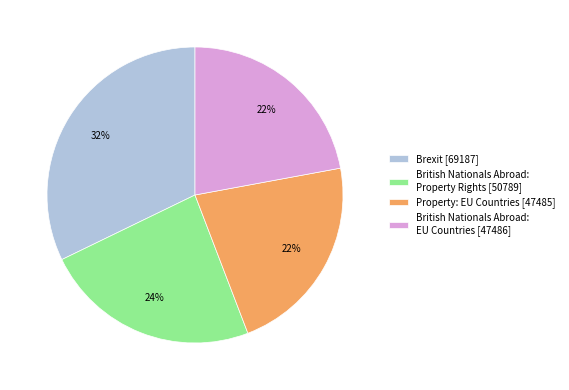

Which category has the biggest portion of the pie?

Brexit [69187]